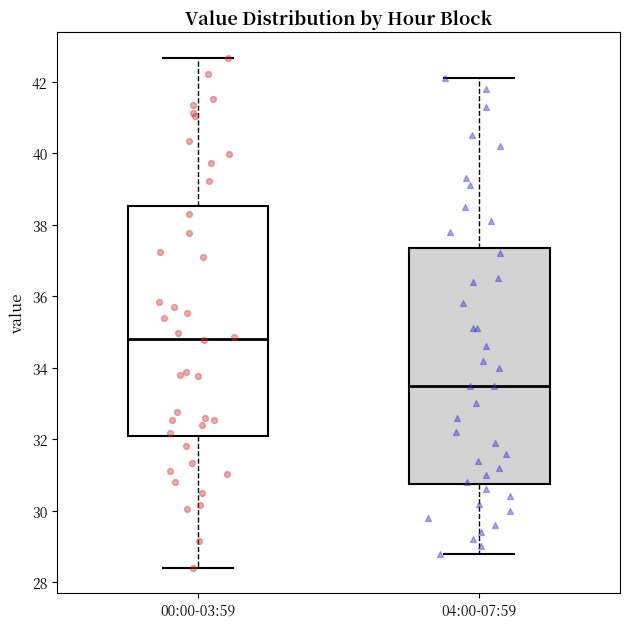

Reading left to right, read every box against the y-axis: the position of its median line, the range the box covers, and the ends of its whiskers. The values are not printed on the chart, so give them approximately, as read against the axis.

00:00-03:59: median 34.8, box 32.0 to 38.6, whiskers 28.4 to 42.6
04:00-07:59: median 33.6, box 30.8 to 37.4, whiskers 28.8 to 42.2